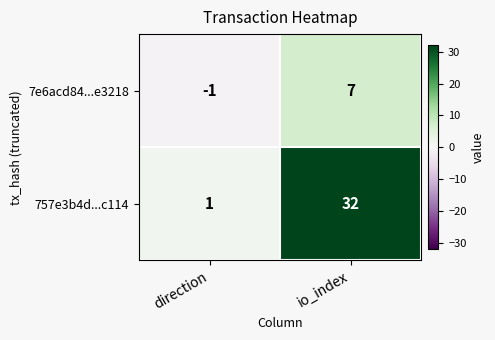

Which series has the largest total across all categories?

757e3b4d...c114